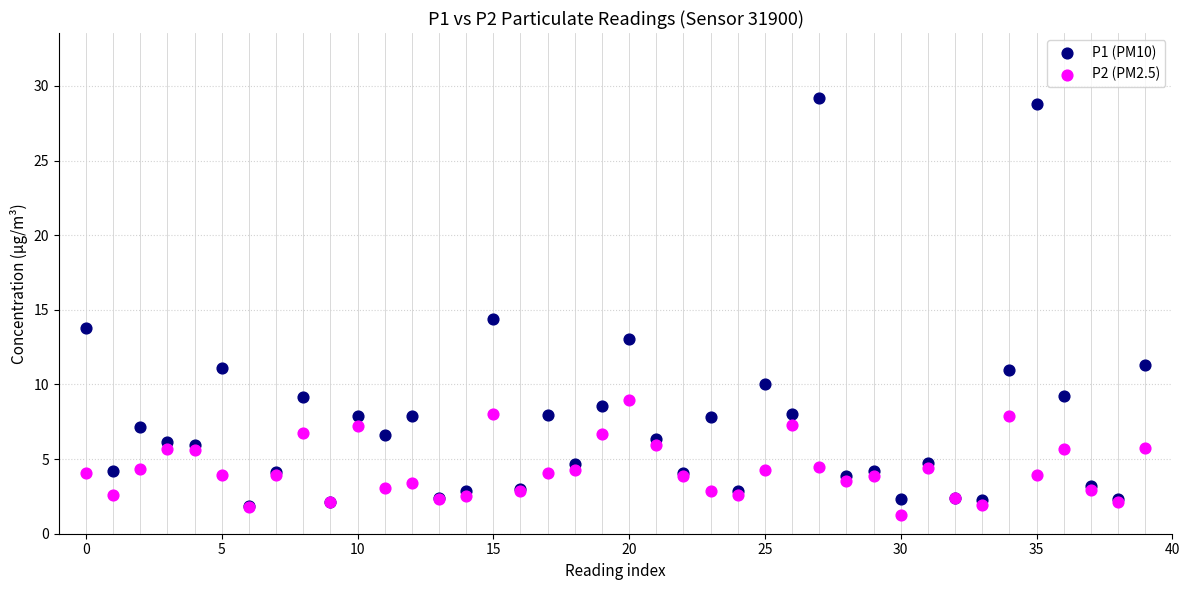

Which series contains the lowest Y value?

P2 (PM2.5)